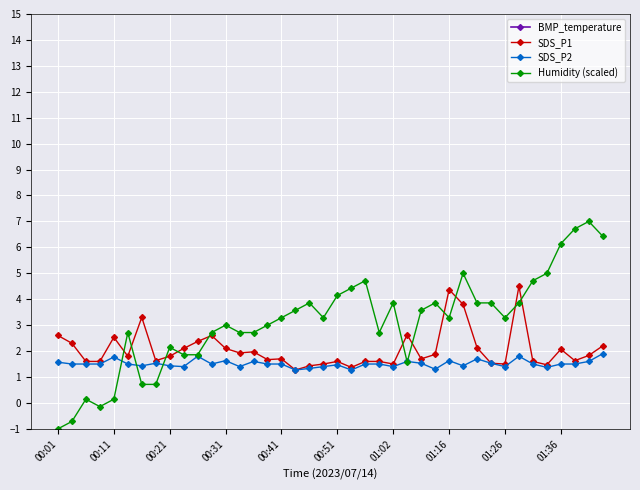

True or false: SDS_P1 has more than 0 points higher than both neighbors.

True